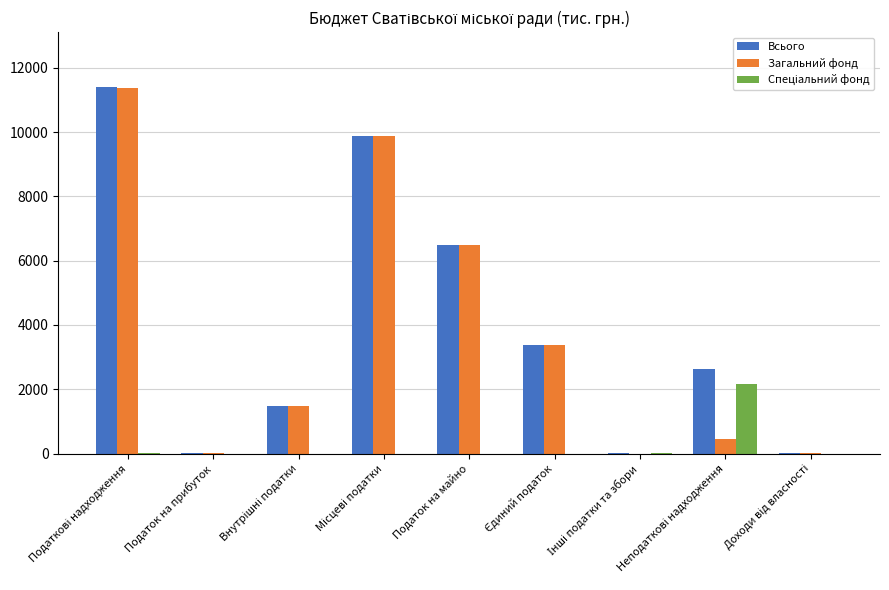

At which label is Всього closest to 5705?

Податок на майно